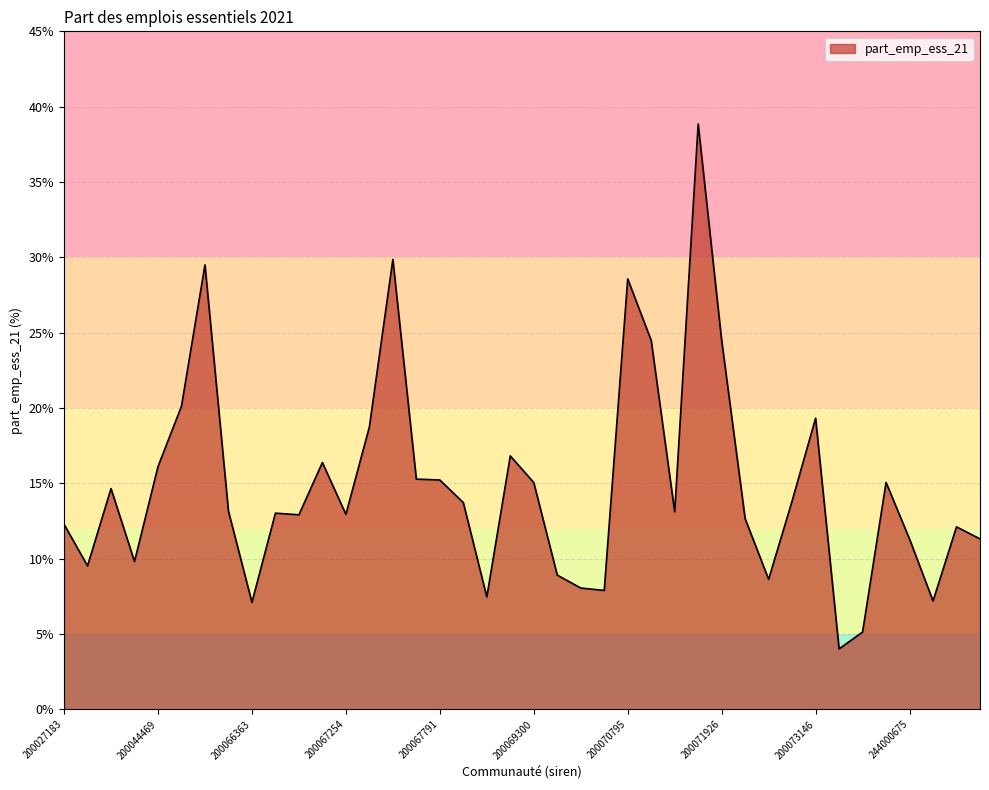

What is the greatest value displayed?

38.9